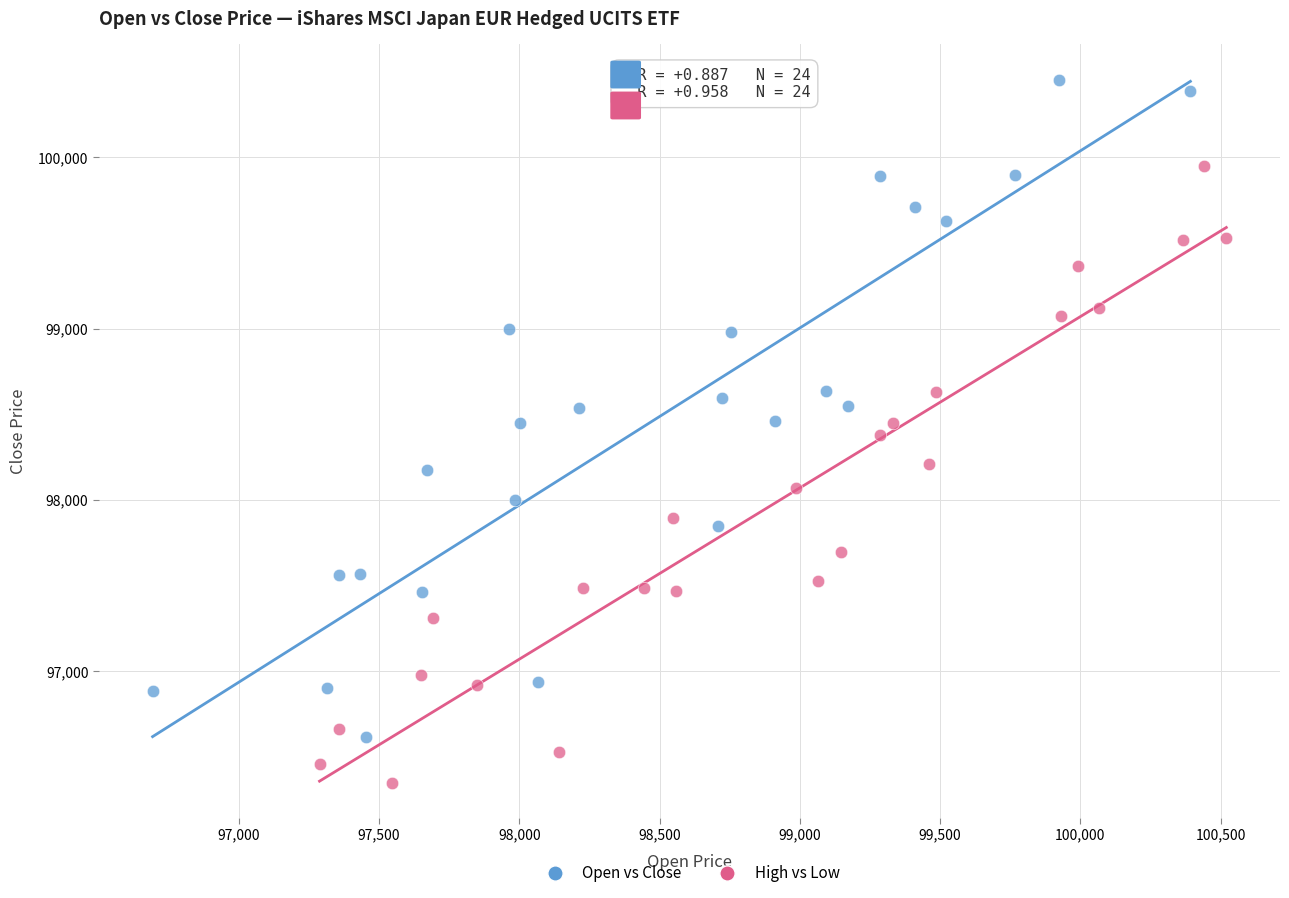

Which series has the widest spread of Y values?

Open vs Close